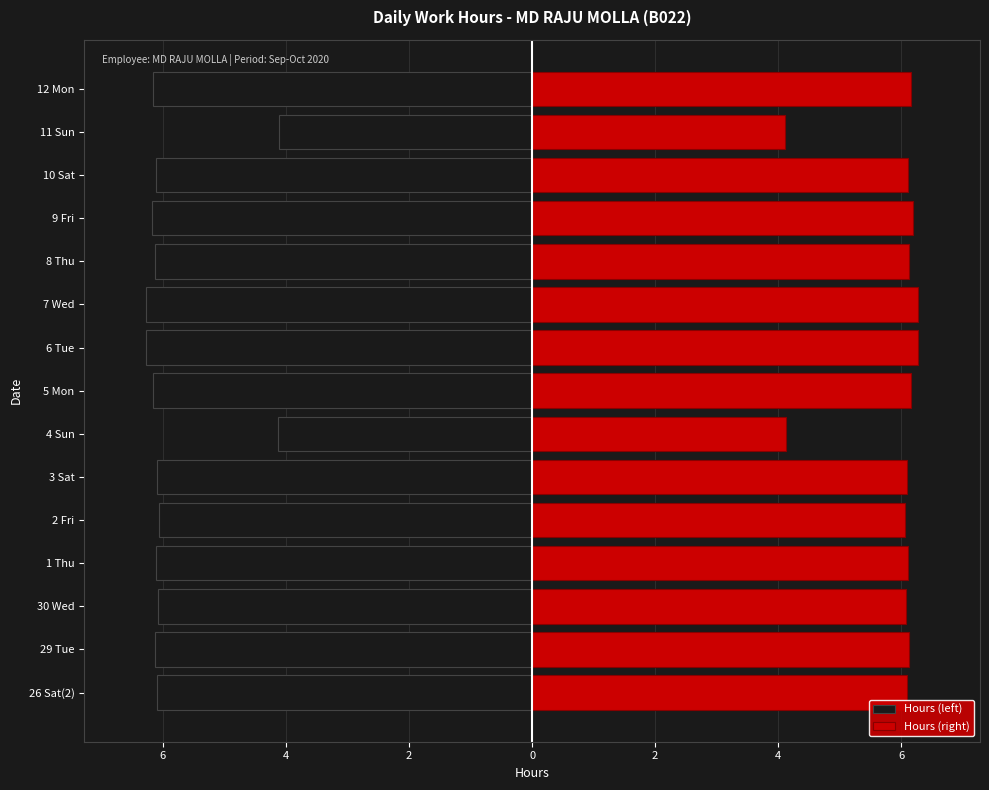

At 6 Tue, list the series in order from largest to smallest.

Hours (right), Hours (left)